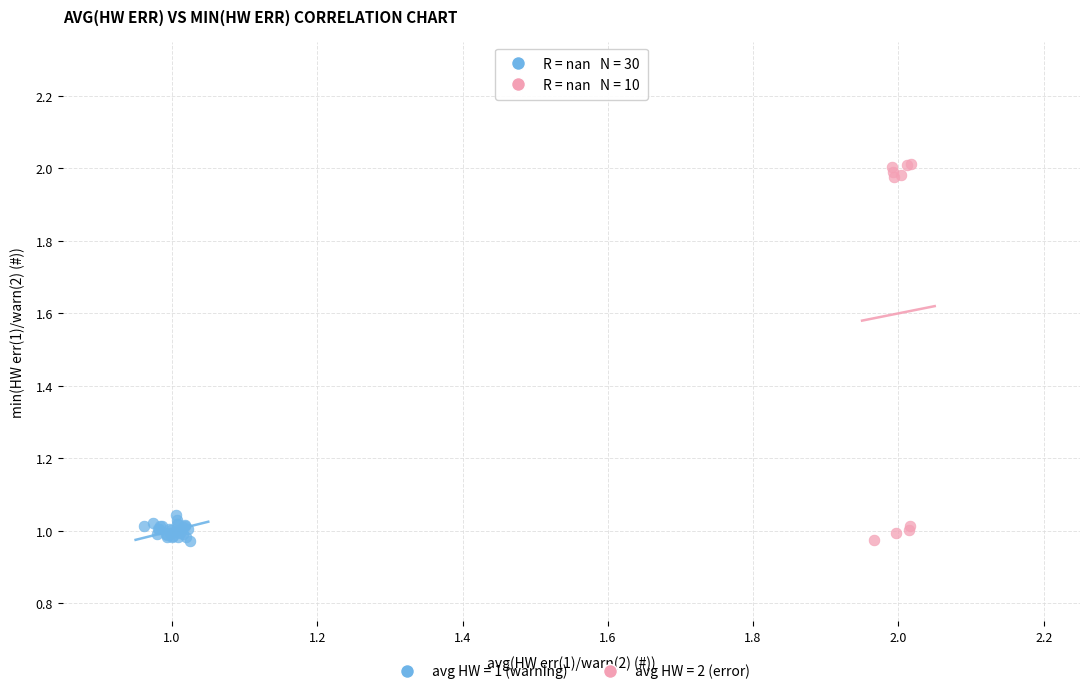

Which series contains the highest Y value?

avg HW = 2 (error)